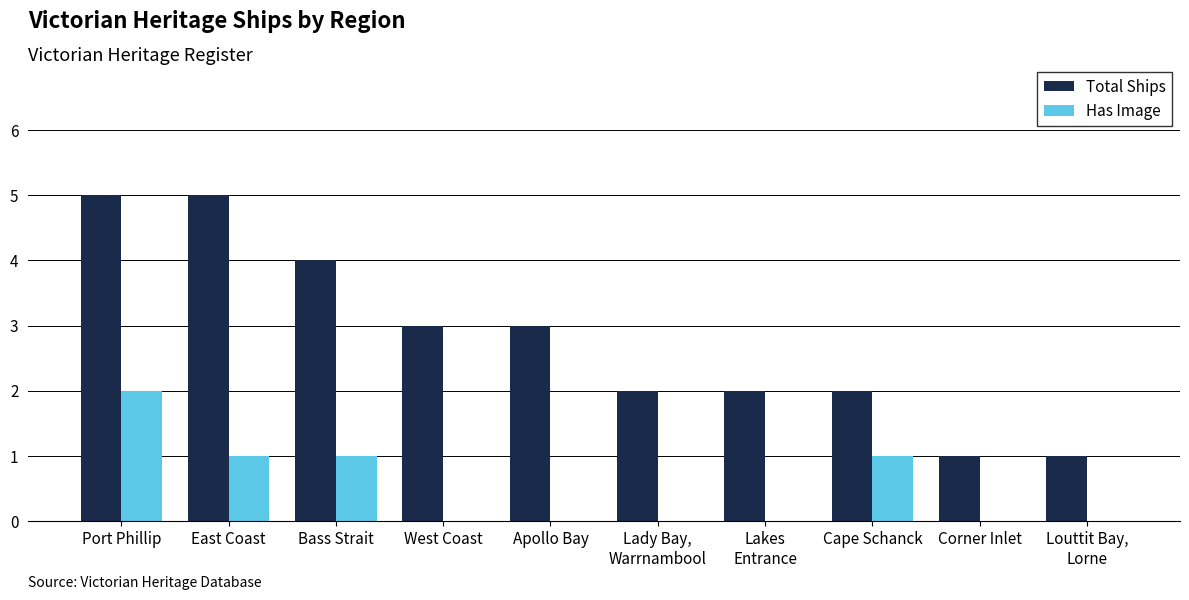

Reading left to right, transcribe all the data shown in this chart.

Total Ships: Port Phillip=5	East Coast=5	Bass Strait=4	West Coast=3	Apollo Bay=3	Lady Bay,
Warrnambool=2	Lakes
Entrance=2	Cape Schanck=2	Corner Inlet=1	Louttit Bay,
Lorne=1
Has Image: Port Phillip=2	East Coast=1	Bass Strait=1	West Coast=0	Apollo Bay=0	Lady Bay,
Warrnambool=0	Lakes
Entrance=0	Cape Schanck=1	Corner Inlet=0	Louttit Bay,
Lorne=0